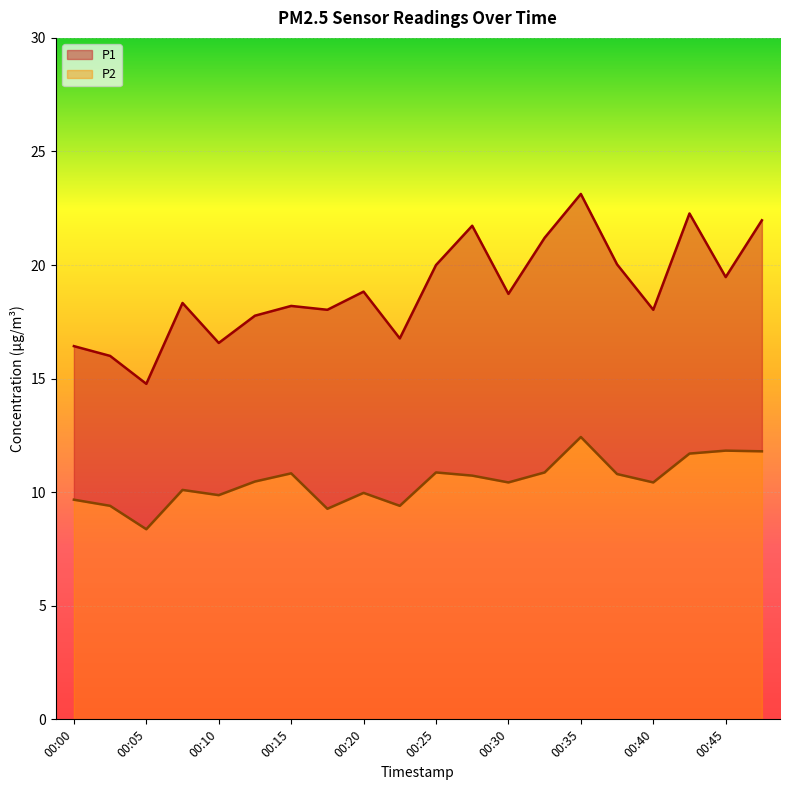

What is the total value across all series at 00:20?

18.8